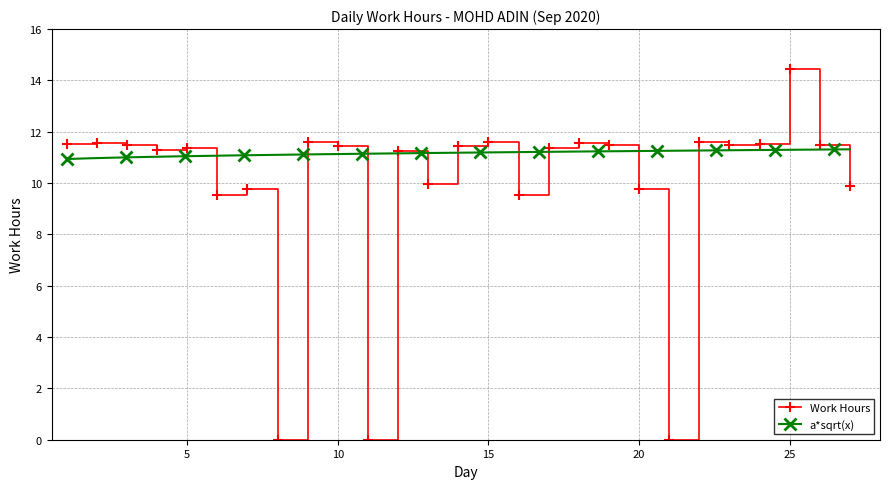

What is the value of the 23rd point from the left?

11.5